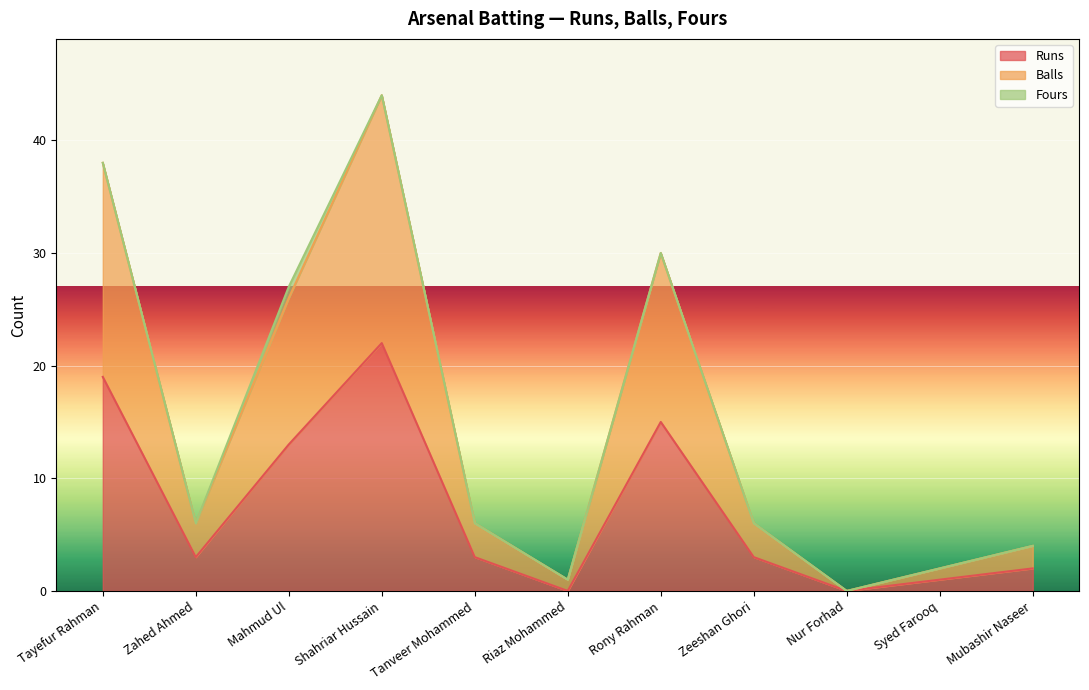

True or false: Balls has more than 1 interior local peaks.

True